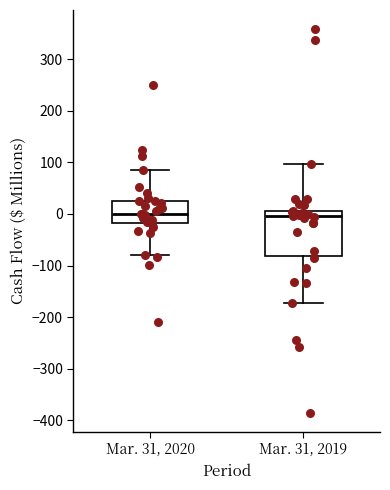

Where is the lower edge of the box for Mar. 31, 2020 on the y-axis? The values are not printed on the chart, so give them approximately, as read against the axis.

-20